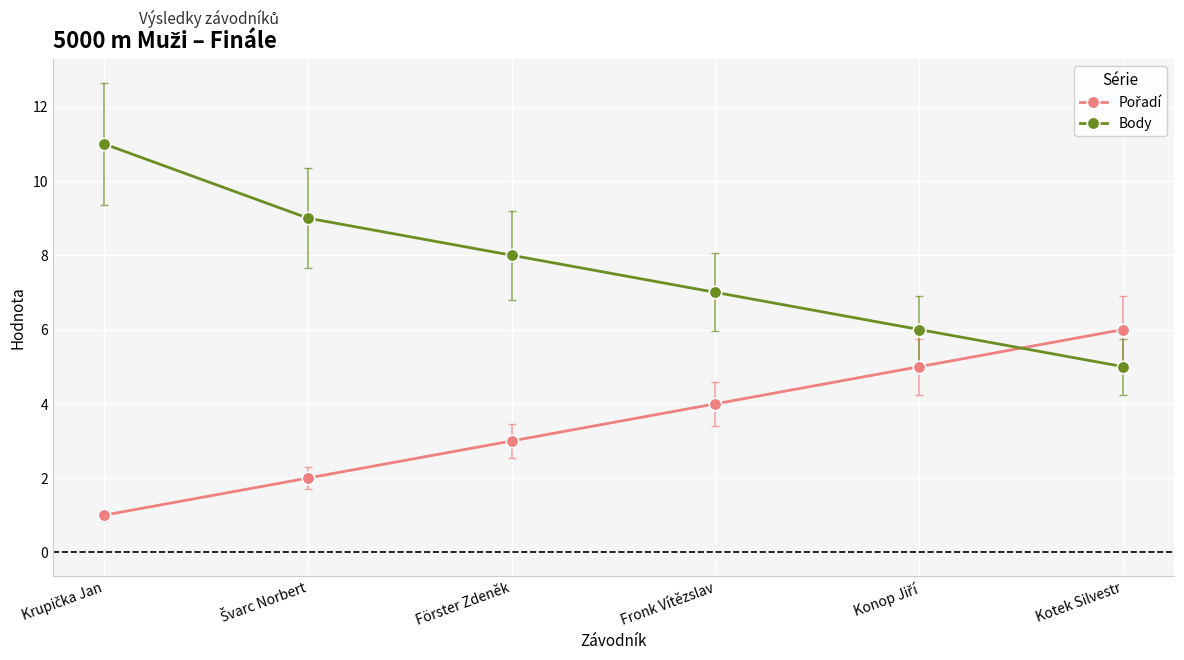

What is the total value across all series at Kotek Silvestr?

11